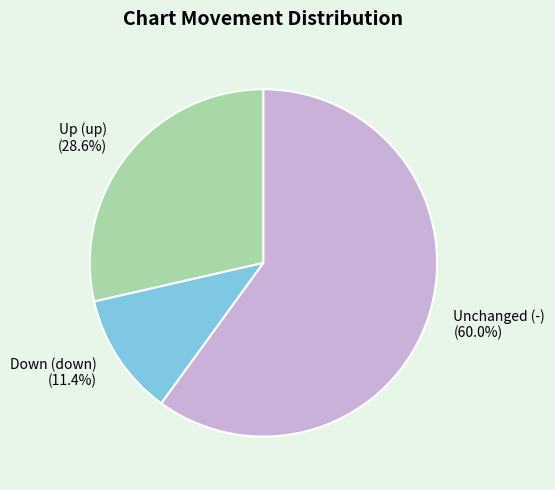

How many slices are in this pie chart?

3